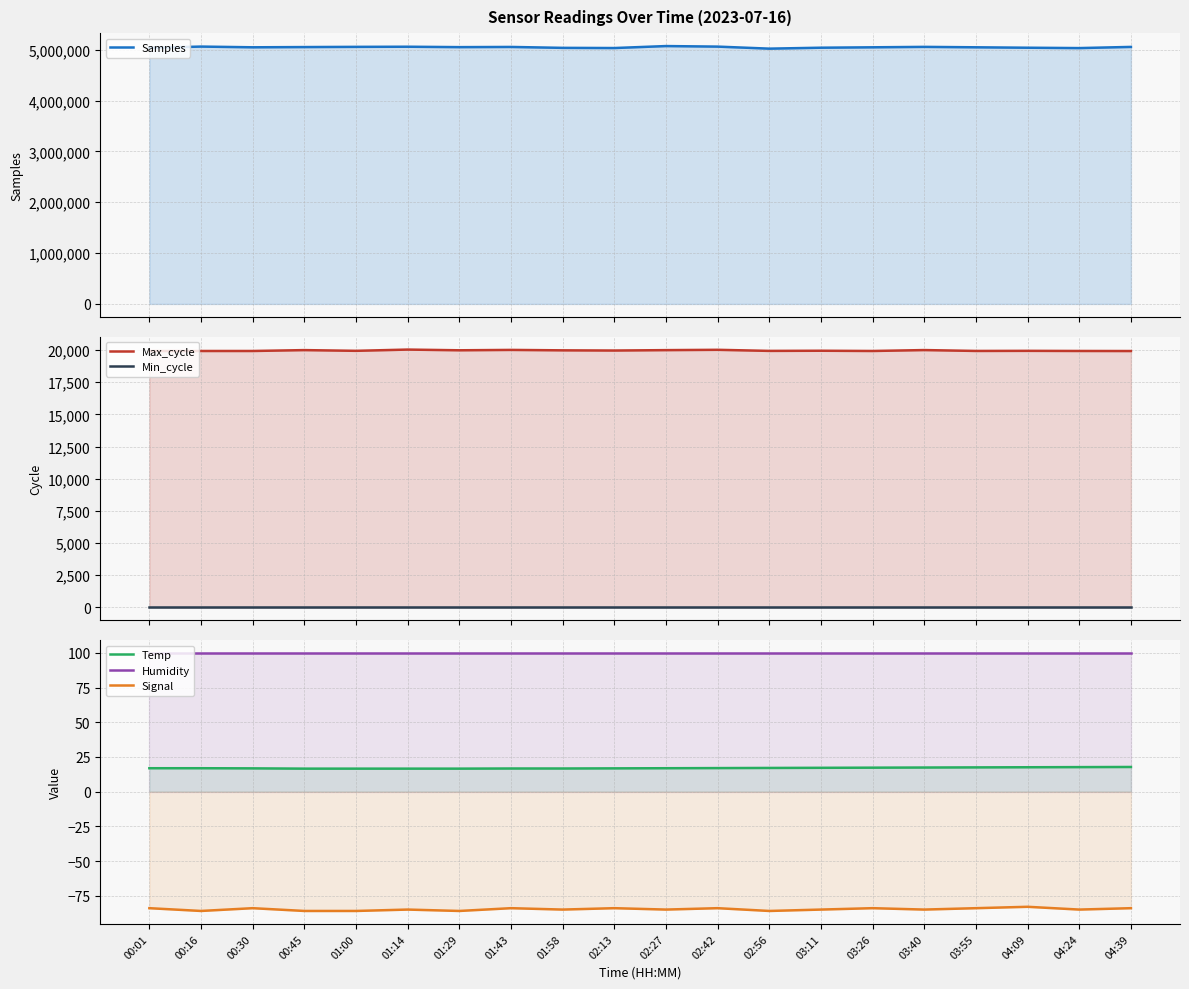

Rank the categories by Signal value from highest to lowest.

04:09, 00:01, 00:30, 01:43, 02:13, 02:42, 03:26, 03:55, 04:39, 01:14, 01:58, 02:27, 03:11, 03:40, 04:24, 00:16, 00:45, 01:00, 01:29, 02:56